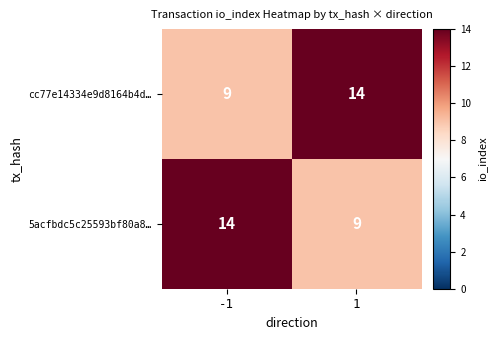

The value of 5acfbdc5c25593bf80a8… at 1 is 9. True or false?

True